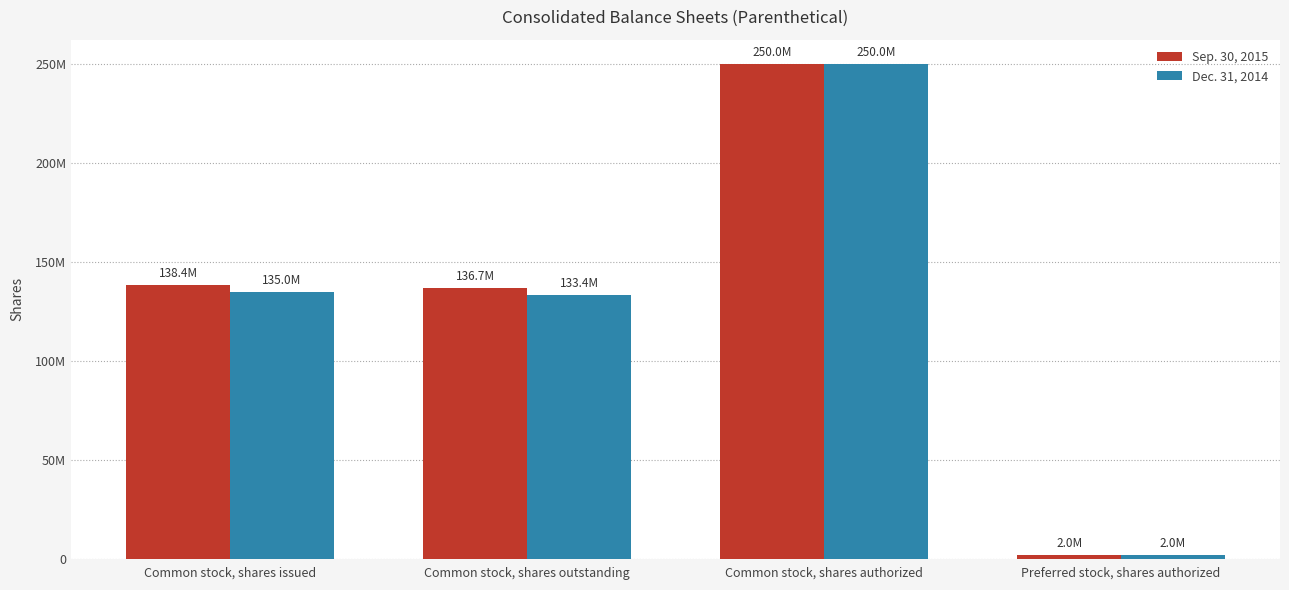

Does the chart contain any negative values?

No